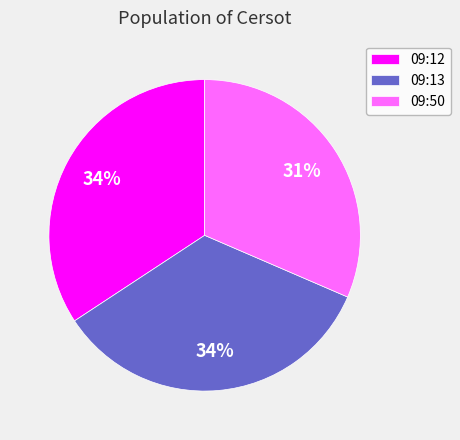

What percentage is the 09:50 slice, to the nearest percent?

31%